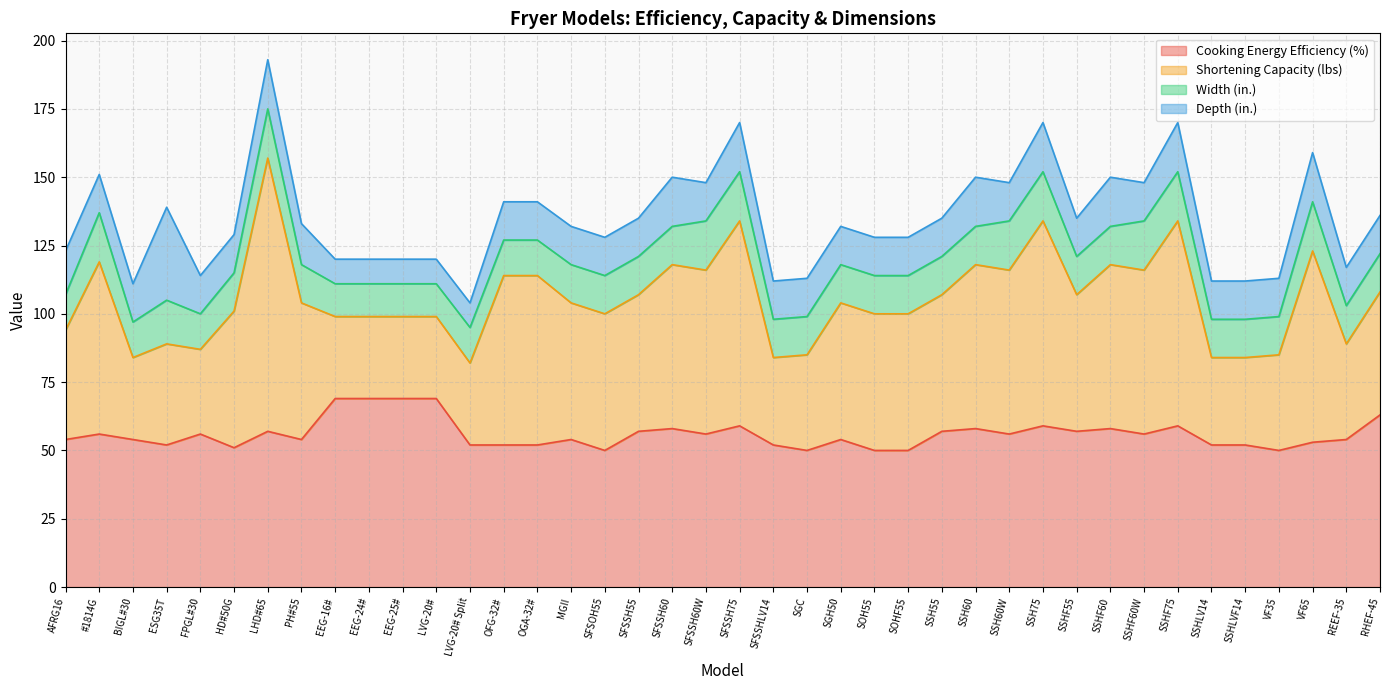

What is the value of the Shortening Capacity (lbs) point at the 38th from the left?

70